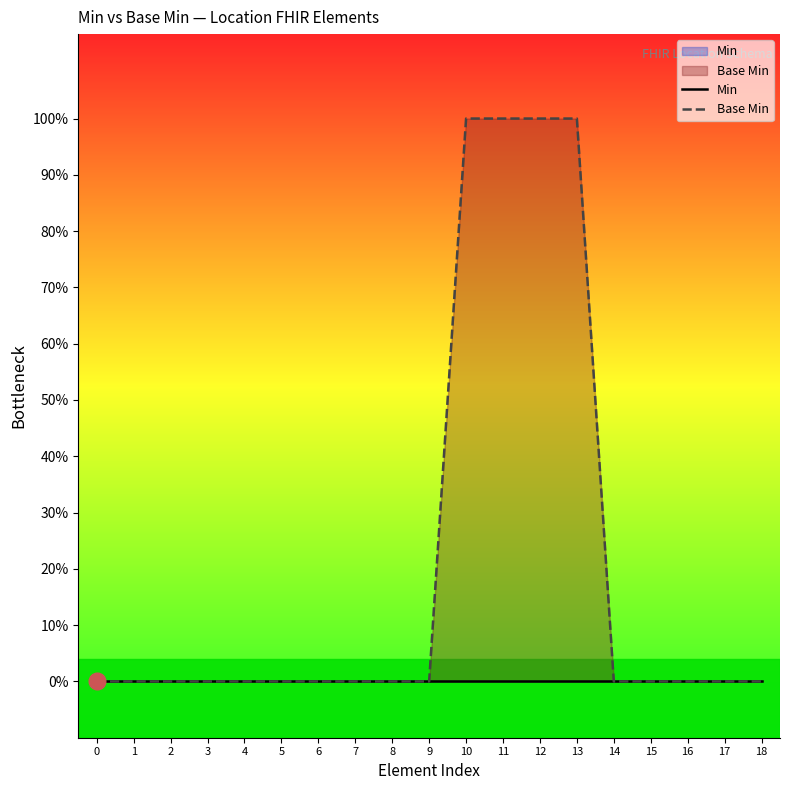

Reading left to right, list all the values displayed in this chart.

Min: 0	0	0	0	0	0	0	0	0	0	0	0	0	0	0	0	0	0	0
Base Min: 0	0	0	0	0	0	0	0	0	0	1	1	1	1	0	0	0	0	0